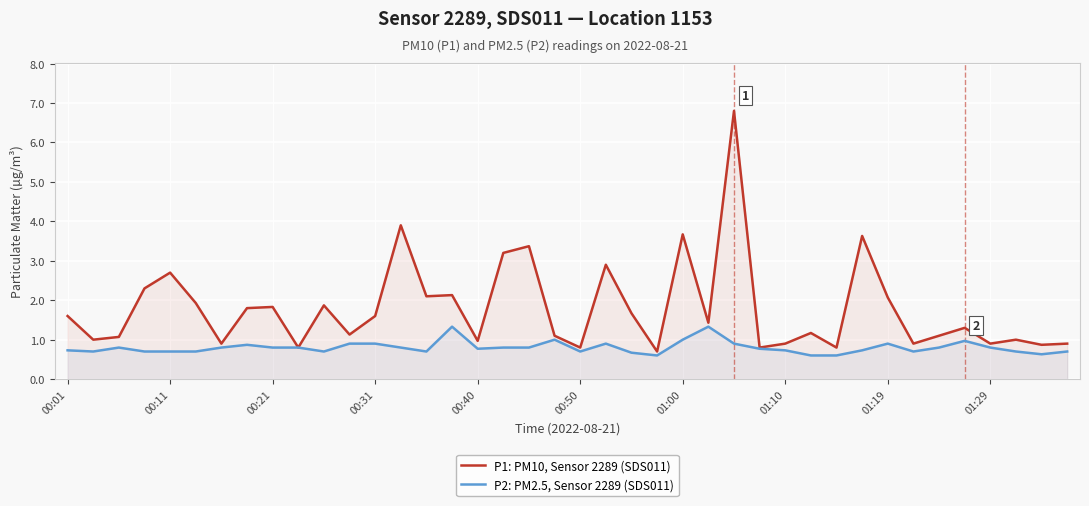

Reading right to left, extract all data points from this chart.

P1: PM10, Sensor 2289 (SDS011): 0.9	0.9	1.0	0.9	1.3	1.1	0.9	2.1	3.6	0.8	1.2	0.9	0.8	6.8	1.4	3.7	0.7	1.7	2.9	0.8	1.1	3.4	3.2	1.0	2.1	2.1	3.9	1.6	1.1	1.9	0.8	1.8	1.8	0.9	1.9	2.7	2.3	1.1	1.0	1.6
P2: PM2.5, Sensor 2289 (SDS011): 0.7	0.6	0.7	0.8	1.0	0.8	0.7	0.9	0.7	0.6	0.6	0.7	0.8	0.9	1.3	1.0	0.6	0.7	0.9	0.7	1.0	0.8	0.8	0.8	1.3	0.7	0.8	0.9	0.9	0.7	0.8	0.8	0.9	0.8	0.7	0.7	0.7	0.8	0.7	0.7